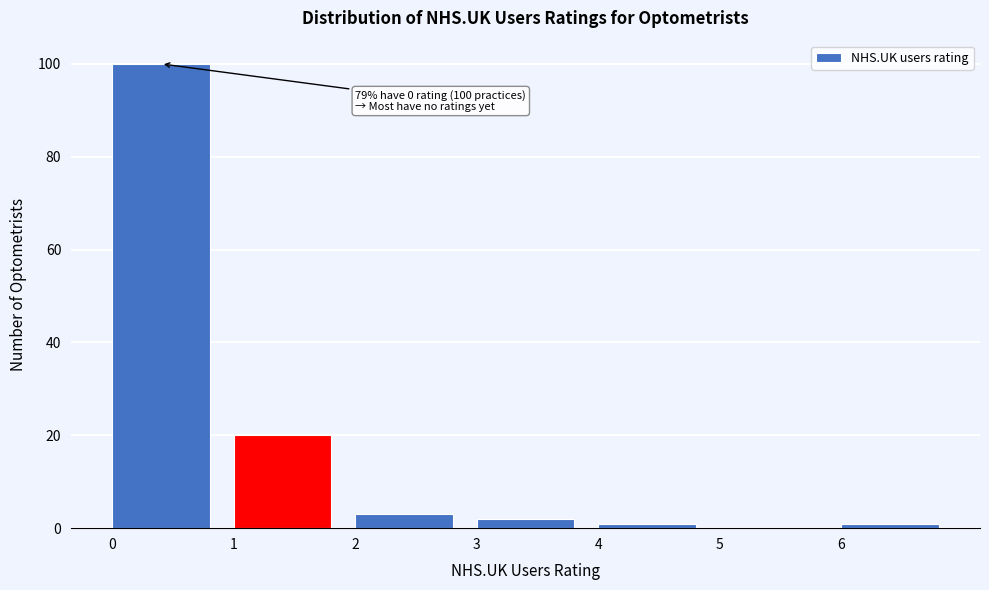

Which range on the x-axis has the tallest bar?

0 to 1